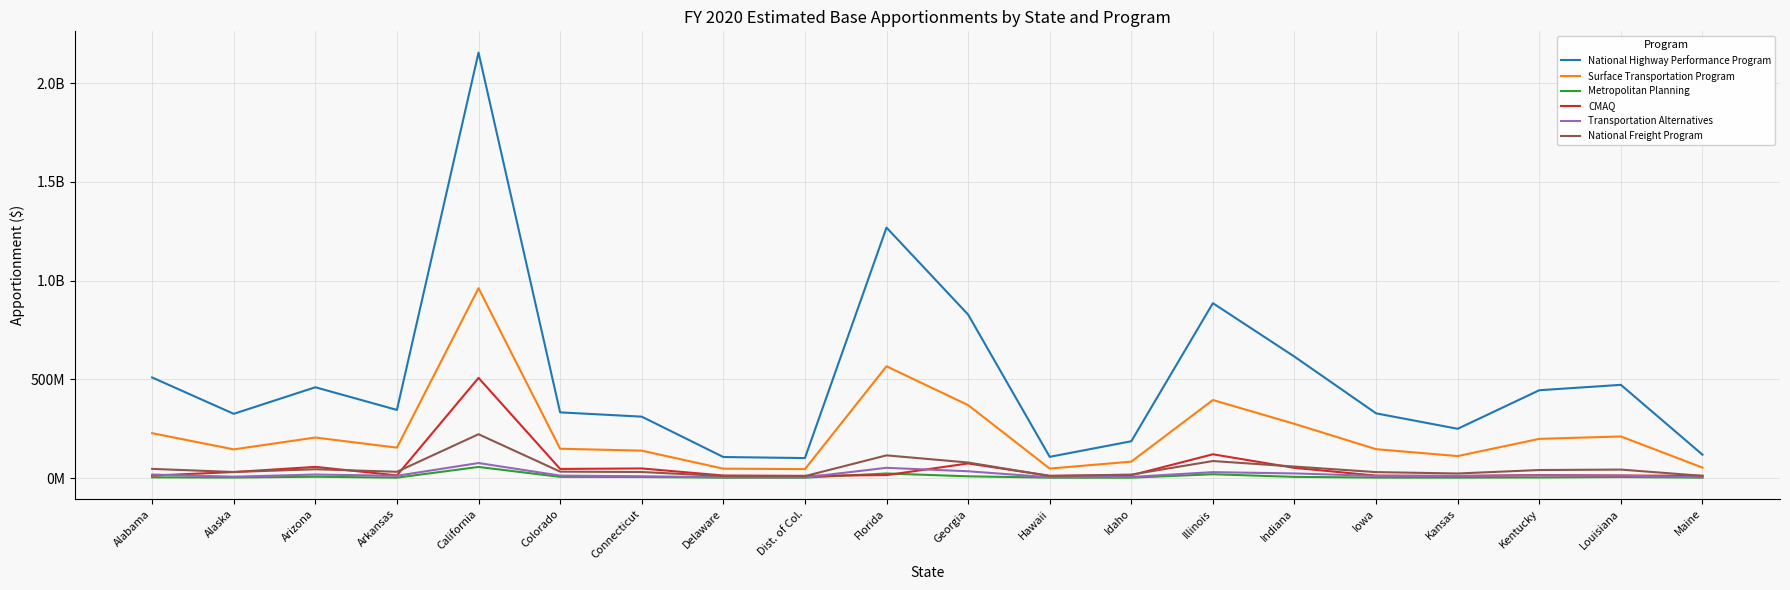

True or false: National Freight Program and National Highway Performance Program intersect in this chart.

False